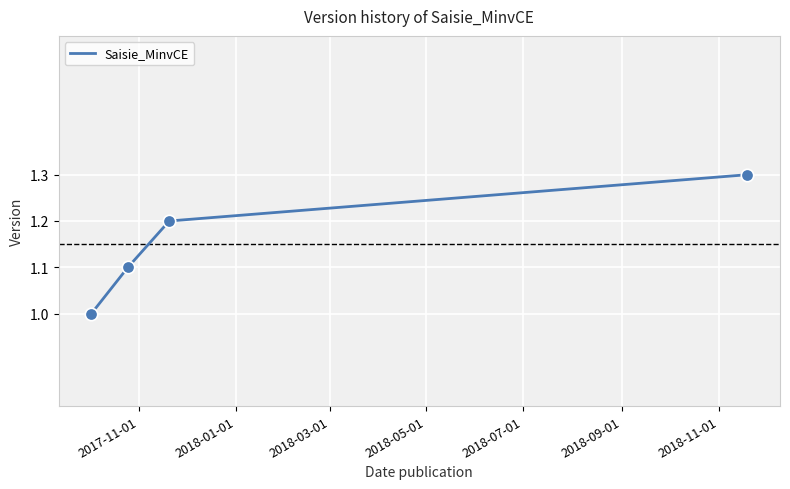

What is the maximum value shown in the chart?

1.3